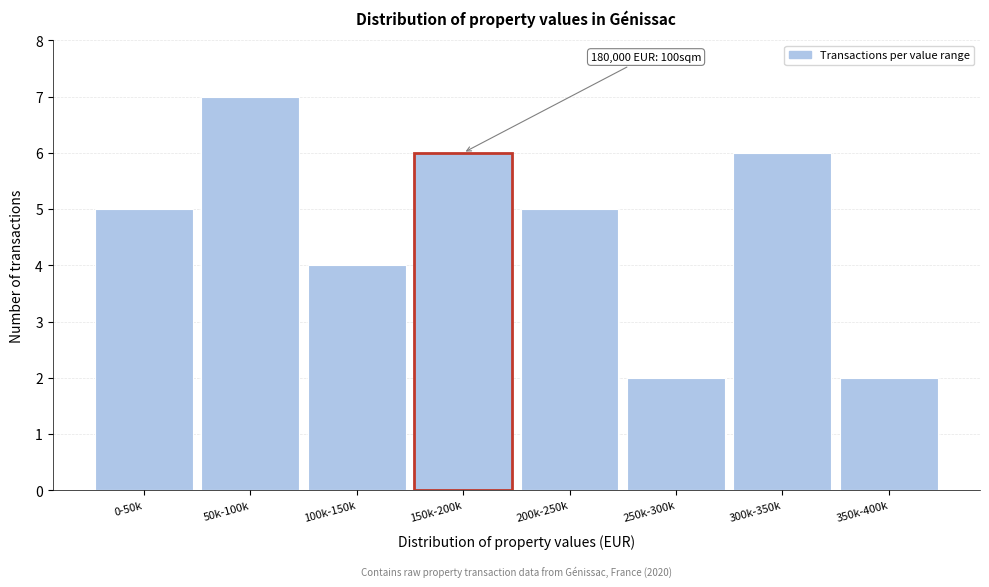

Reading left to right, list all the values displayed in this chart.

0-50k=5	50k-100k=7	100k-150k=4	150k-200k=6	200k-250k=5	250k-300k=2	300k-350k=6	350k-400k=2